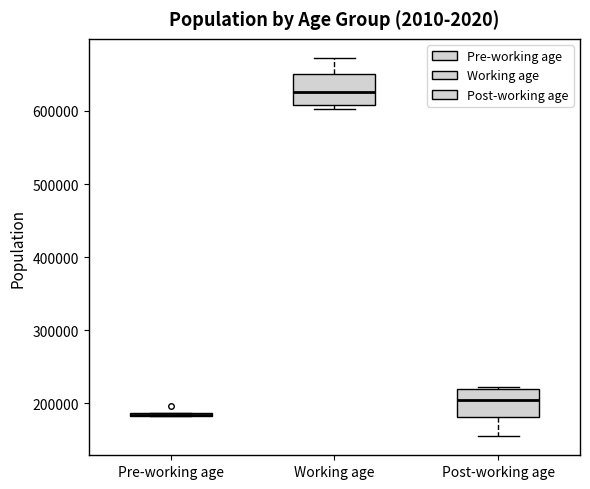

Where does the lower whisker of the box for Post-working age end on the y-axis? The values are not printed on the chart, so give them approximately, as read against the axis.

150000